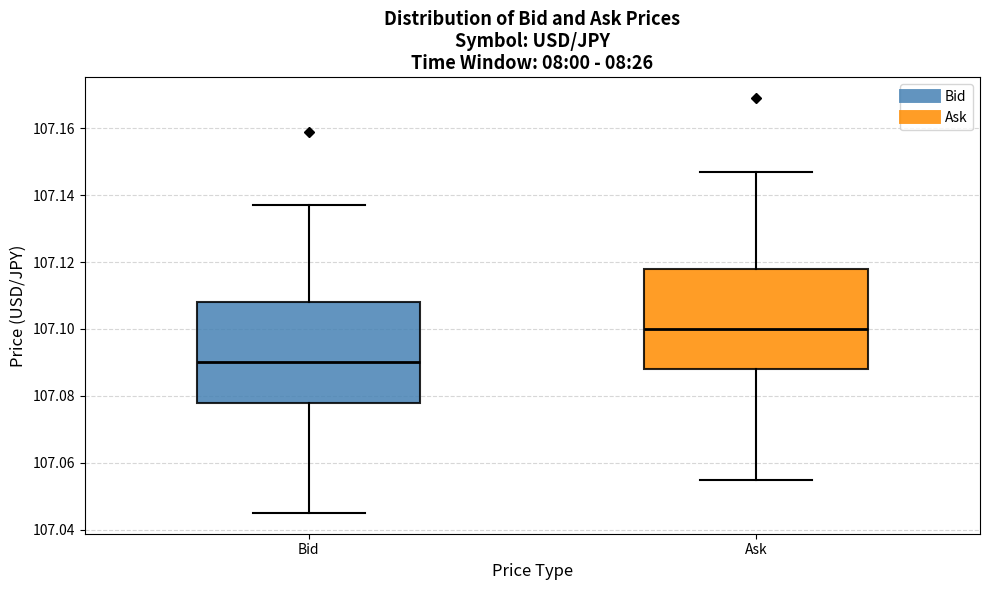

Where does the lower whisker of the box for Ask end on the y-axis? The values are not printed on the chart, so give them approximately, as read against the axis.

107.056